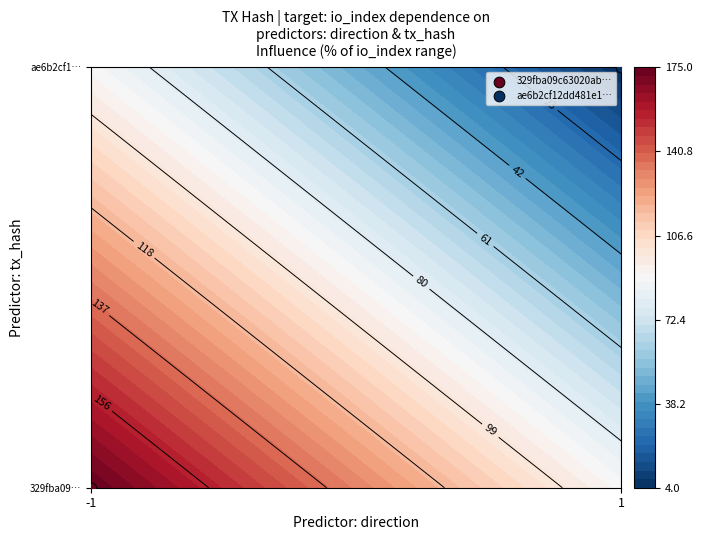

Reading left to right, extract all data points from this chart.

329fba09c63020ab417b0b20c59747676fe2ab1: -1	175
ae6b2cf12dd481e13592b0154dd54df335942d0: 1	4